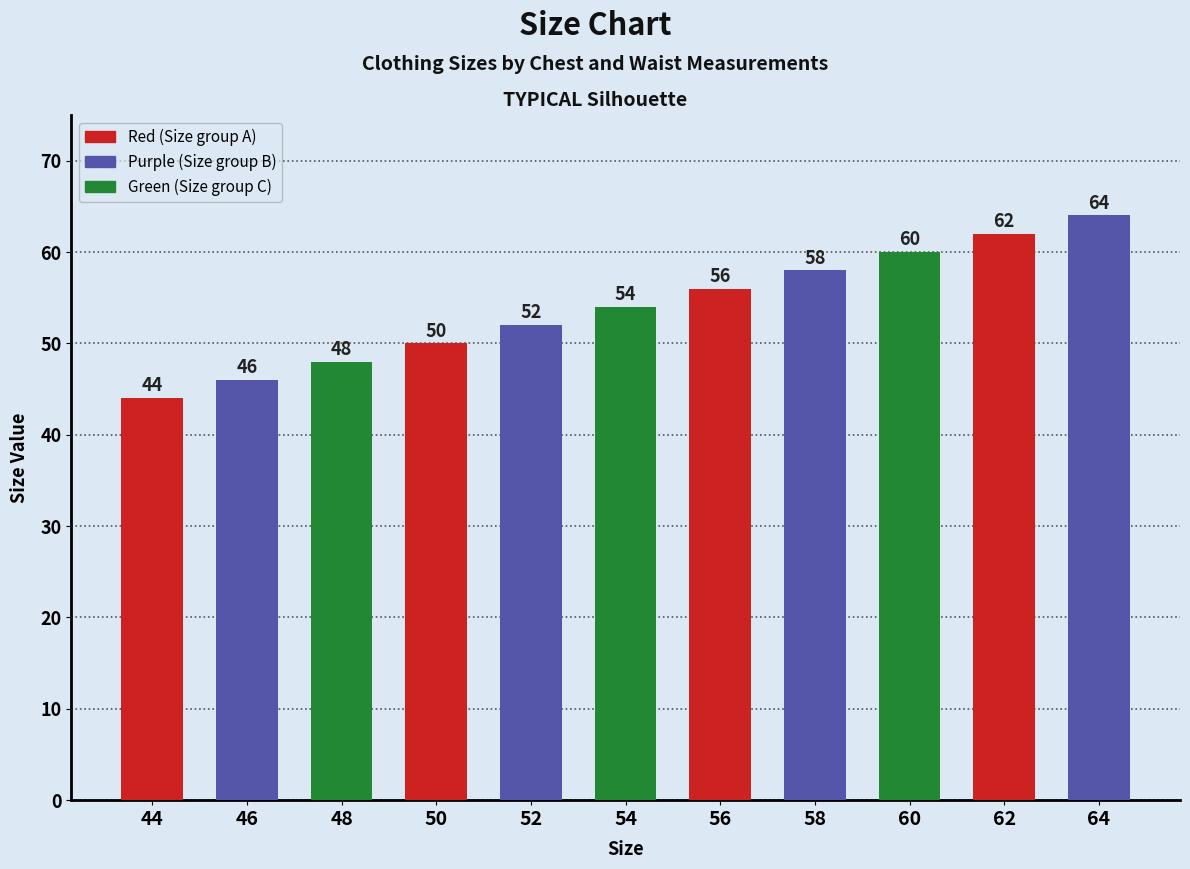

Rank the categories by value from highest to lowest.

64, 62, 60, 58, 56, 54, 52, 50, 48, 46, 44